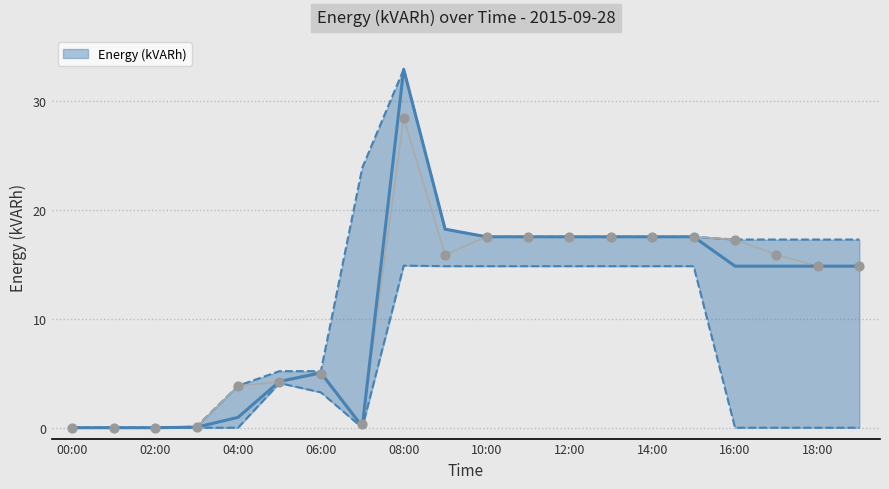

What is the ratio of the value at 14:00 to the value at 17:00?

1.2